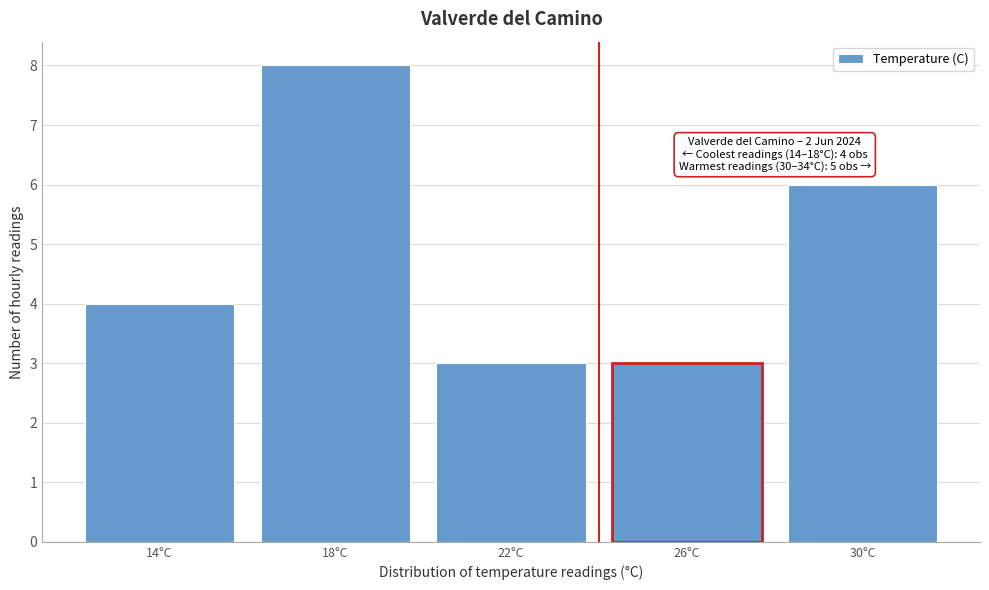

Reading left to right, what are all the values shown in this chart?

4	8	3	3	6